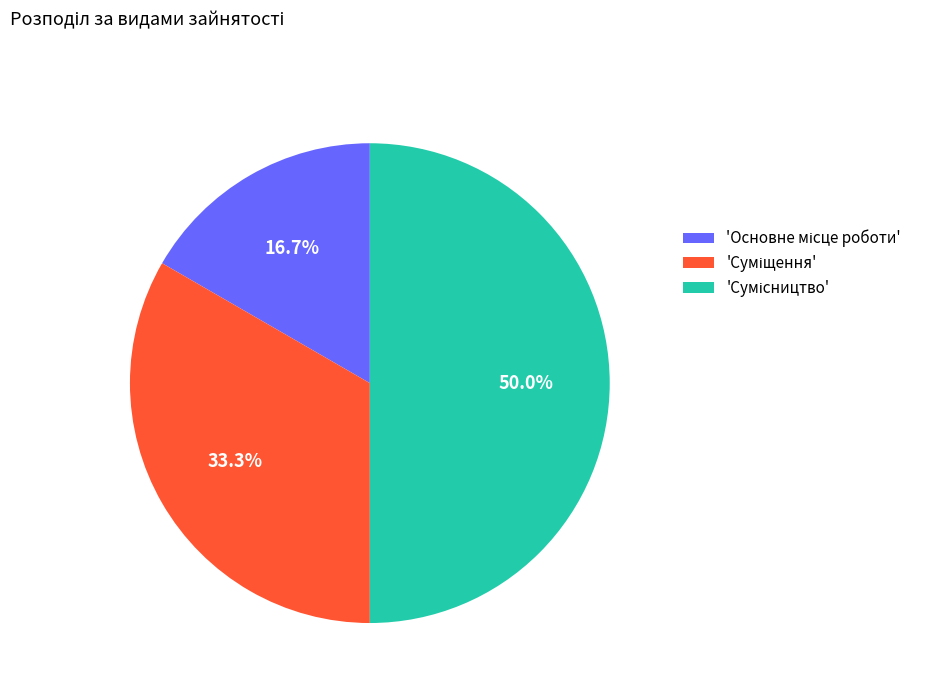

How many slices are in this pie chart?

3